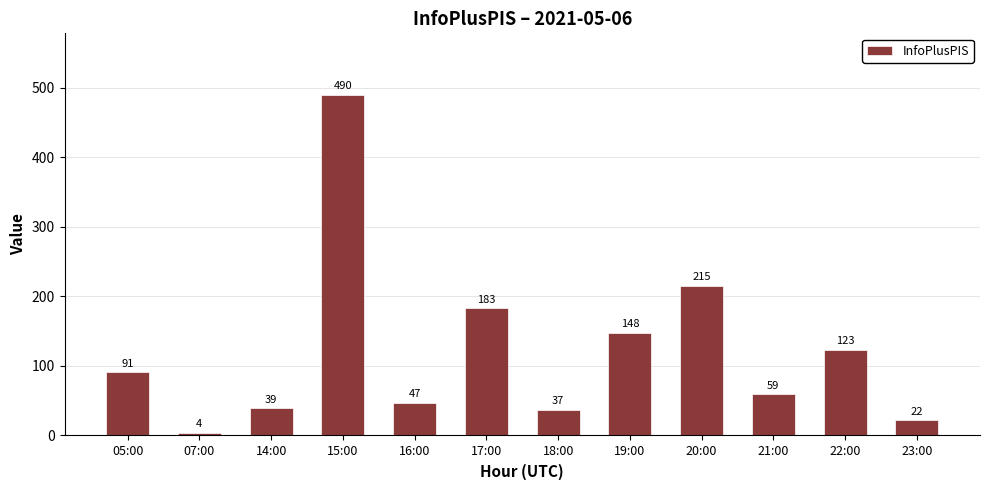

Which category has the lowest value across all series?

07:00